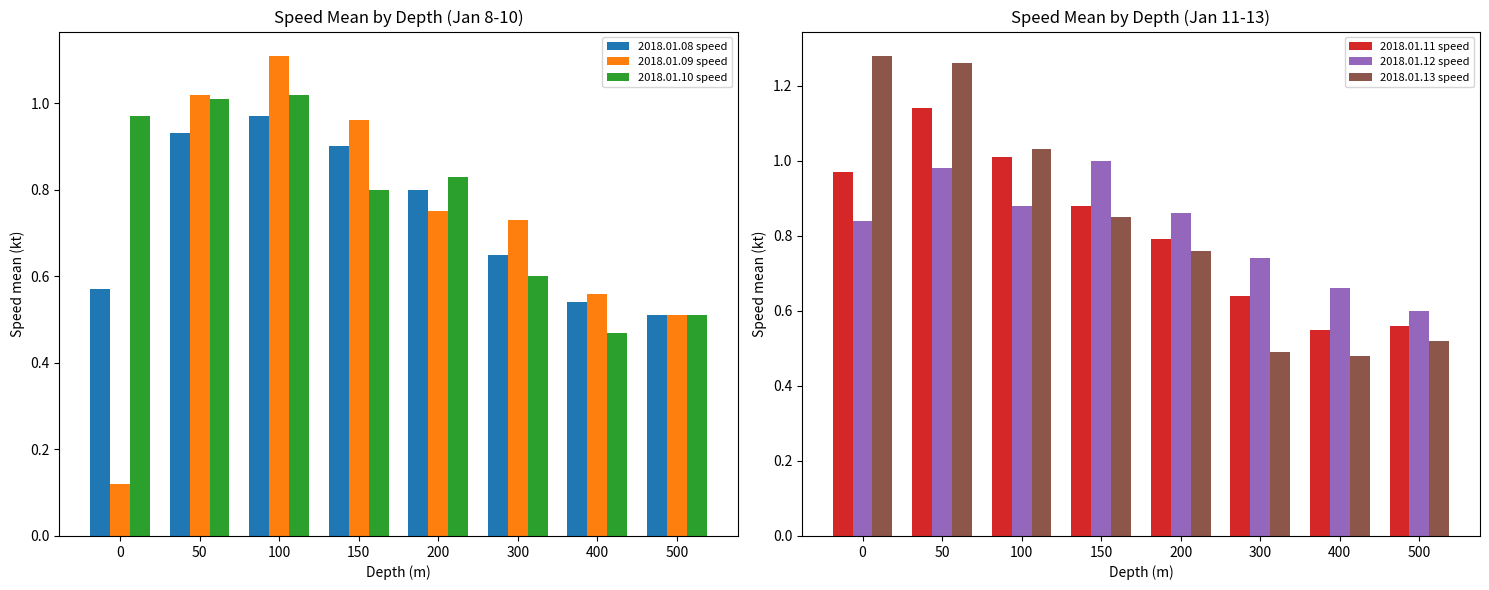

At which label does 2018.01.08 speed reach its peak?

100